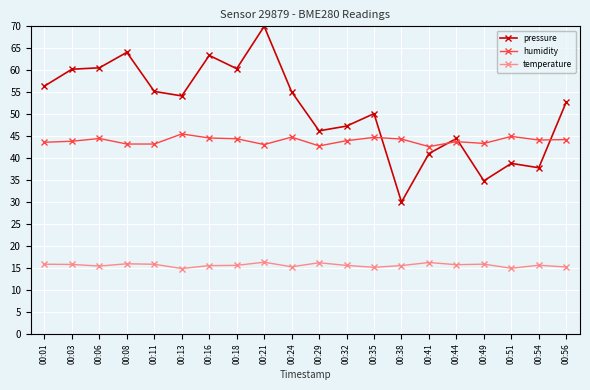

In humidity, how many points are higher than both neighbors (excluding endpoints)?

6